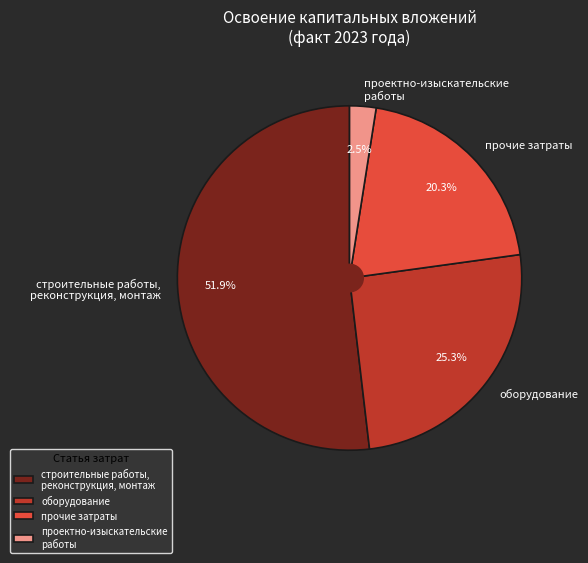

True or false: прочие затраты accounts for 20% of the total.

True